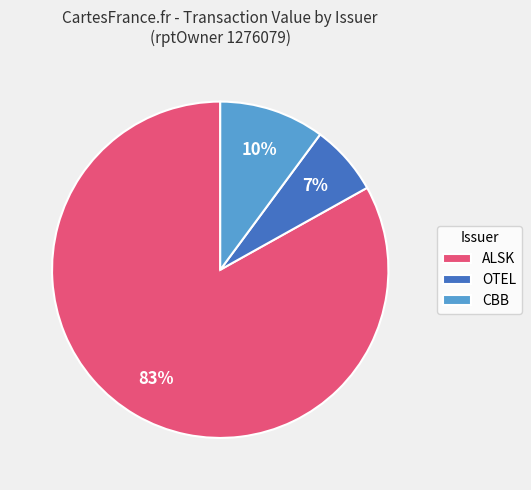

What is the ratio of the value at OTEL to the value at CBB?

0.7